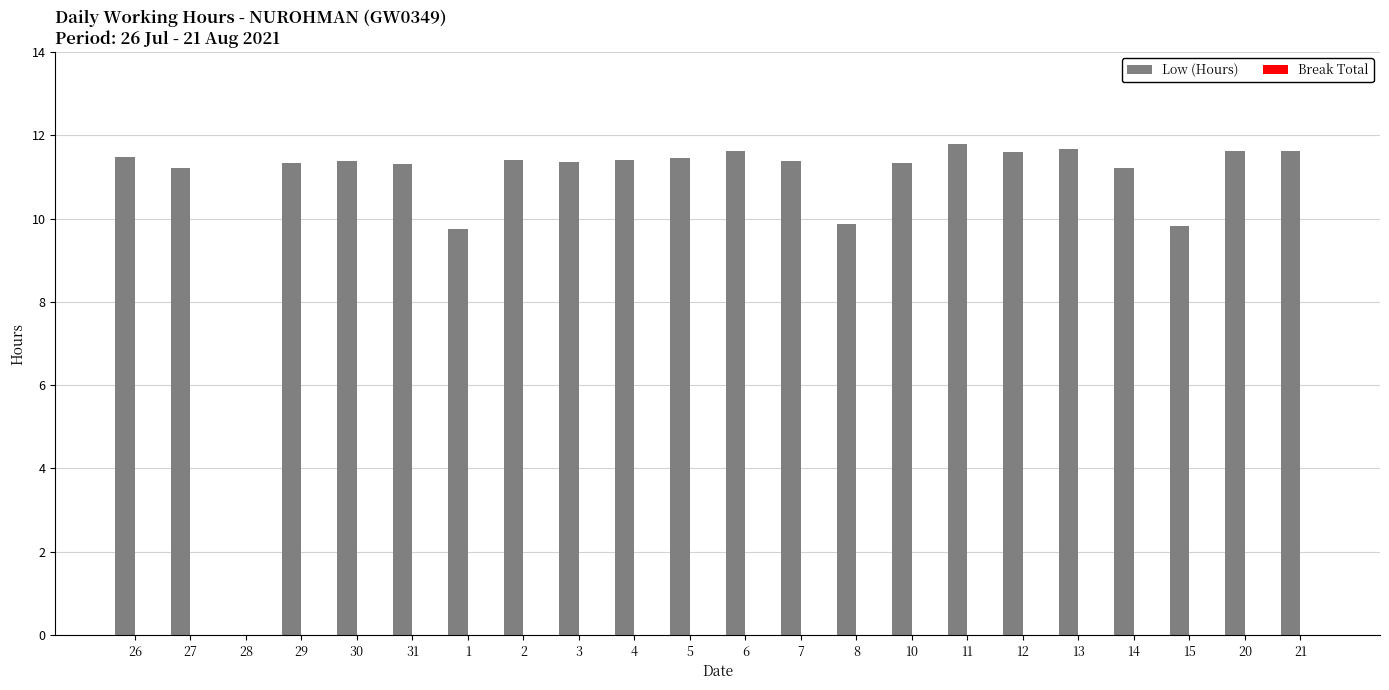

What is the sum of all values?

235.7